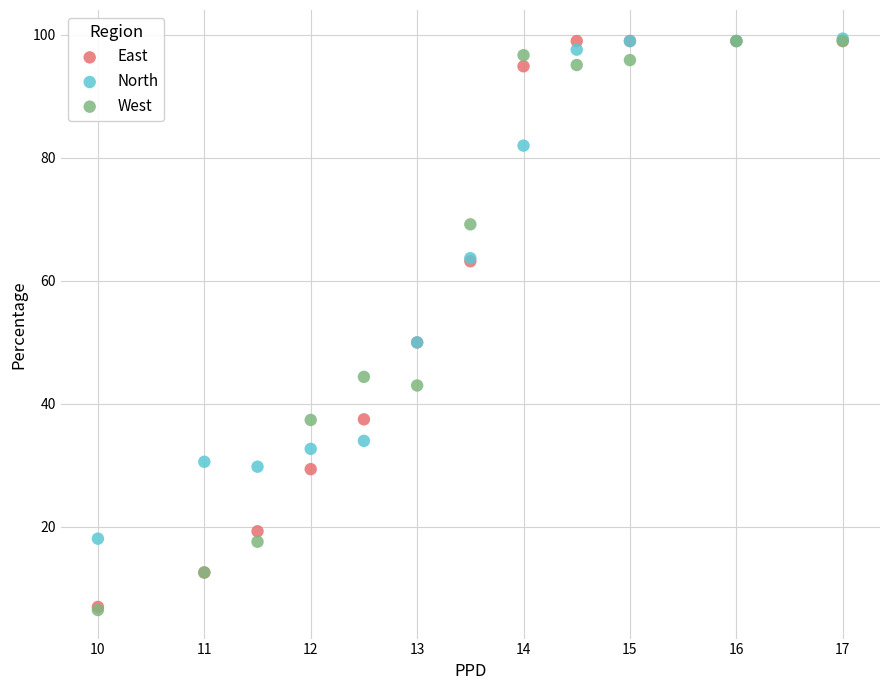

What are all the series names shown in the legend?

East, North, West